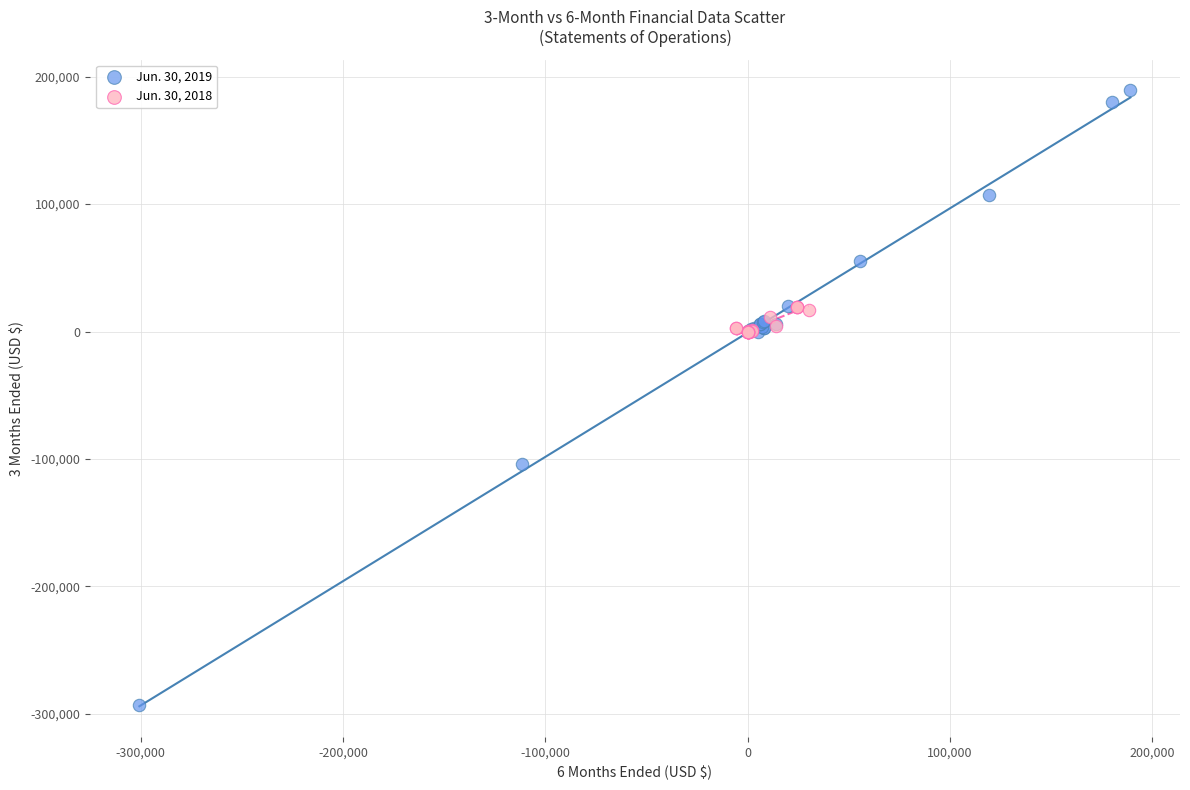

Which series contains the lowest Y value?

Jun. 30, 2019